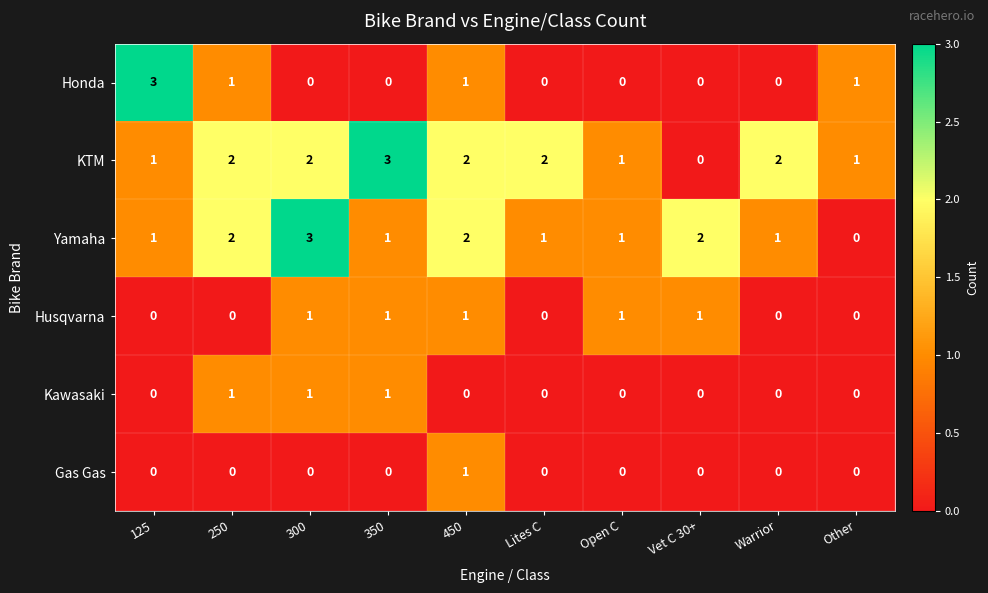

What is the maximum value shown in the chart?

3